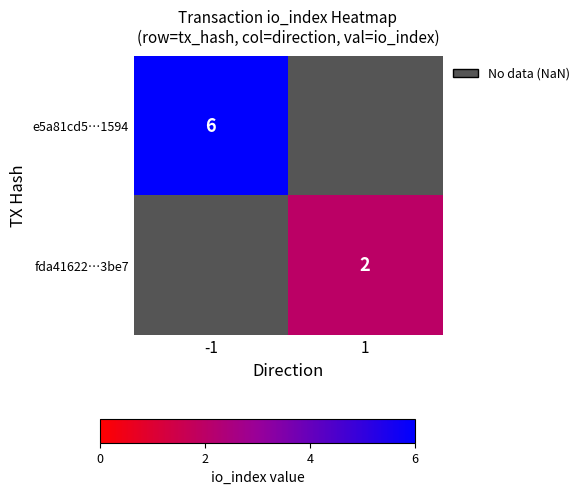

The value of e5a81cd5…1594 at -1 is 6. True or false?

True